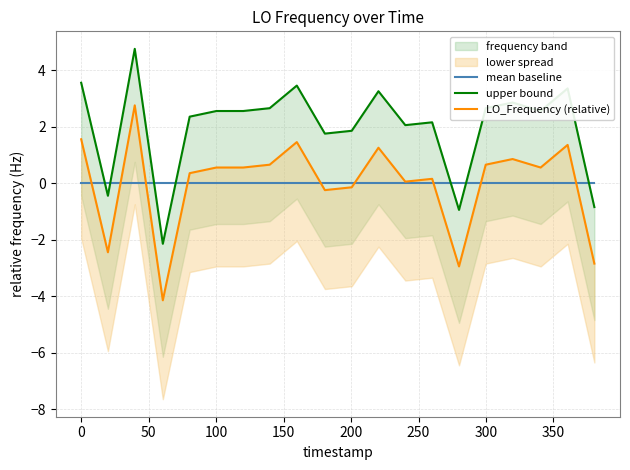

How many lines are shown in the chart?

3